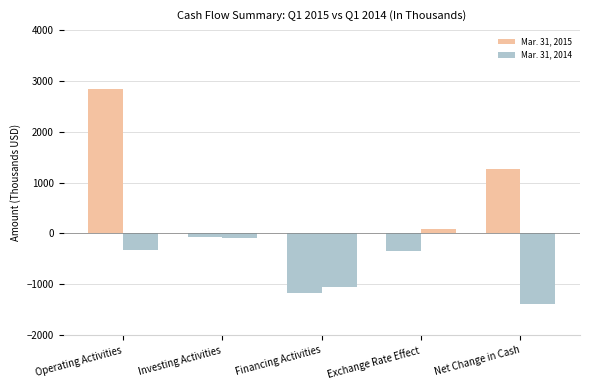

How many values in the Mar. 31, 2015 series exceed -71?

2